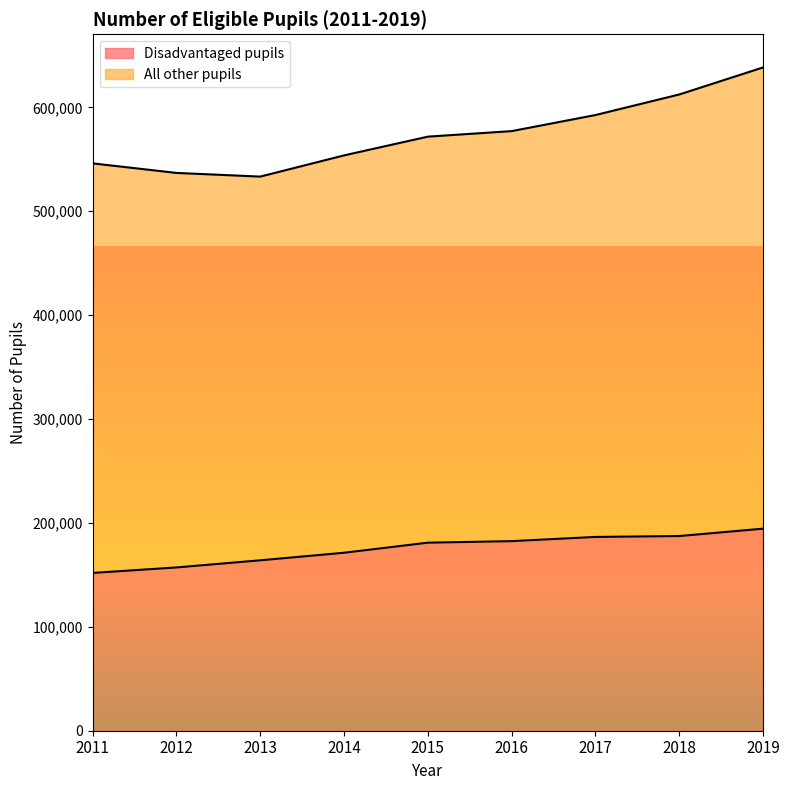

Reading left to right, extract all data points from this chart.

2011=151880	2012=157158	2013=164026	2014=171308	2015=180998	2016=182481	2017=186533	2018=187387	2019=194483